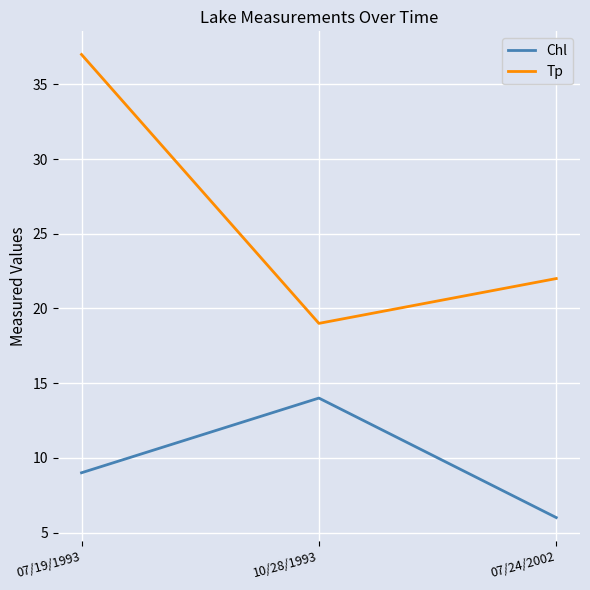

What are all the series names shown in the legend?

Chl, Tp